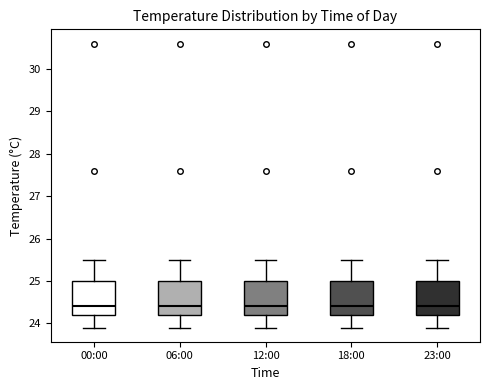

Where does the median line of the box for 00:00 sit on the y-axis? The values are not printed on the chart, so give them approximately, as read against the axis.

24.4